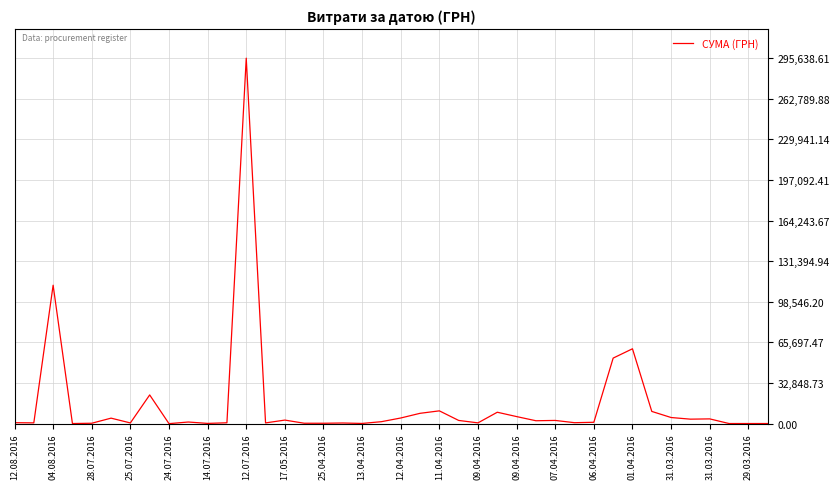

What is the greatest value displayed?

295638.6